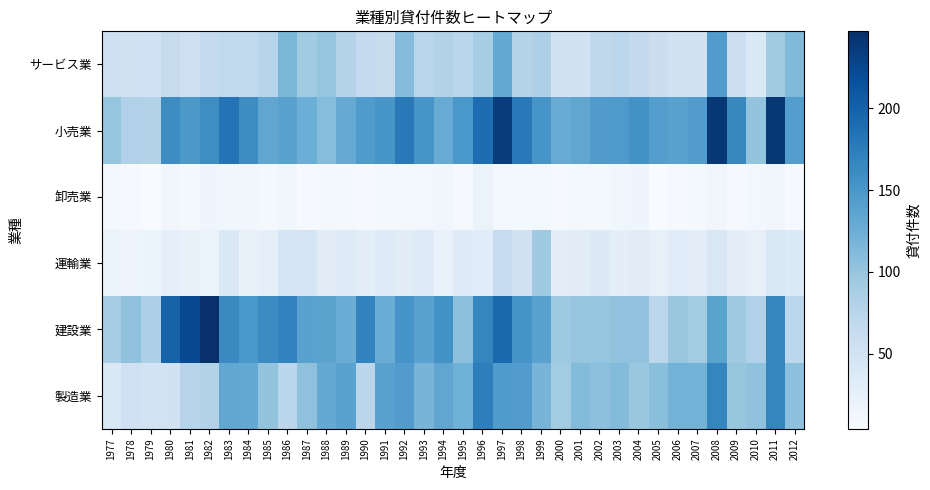

List the series in order of their peak value, lowest first.

卸売業, 運輸業, サービス業, 製造業, 小売業, 建設業